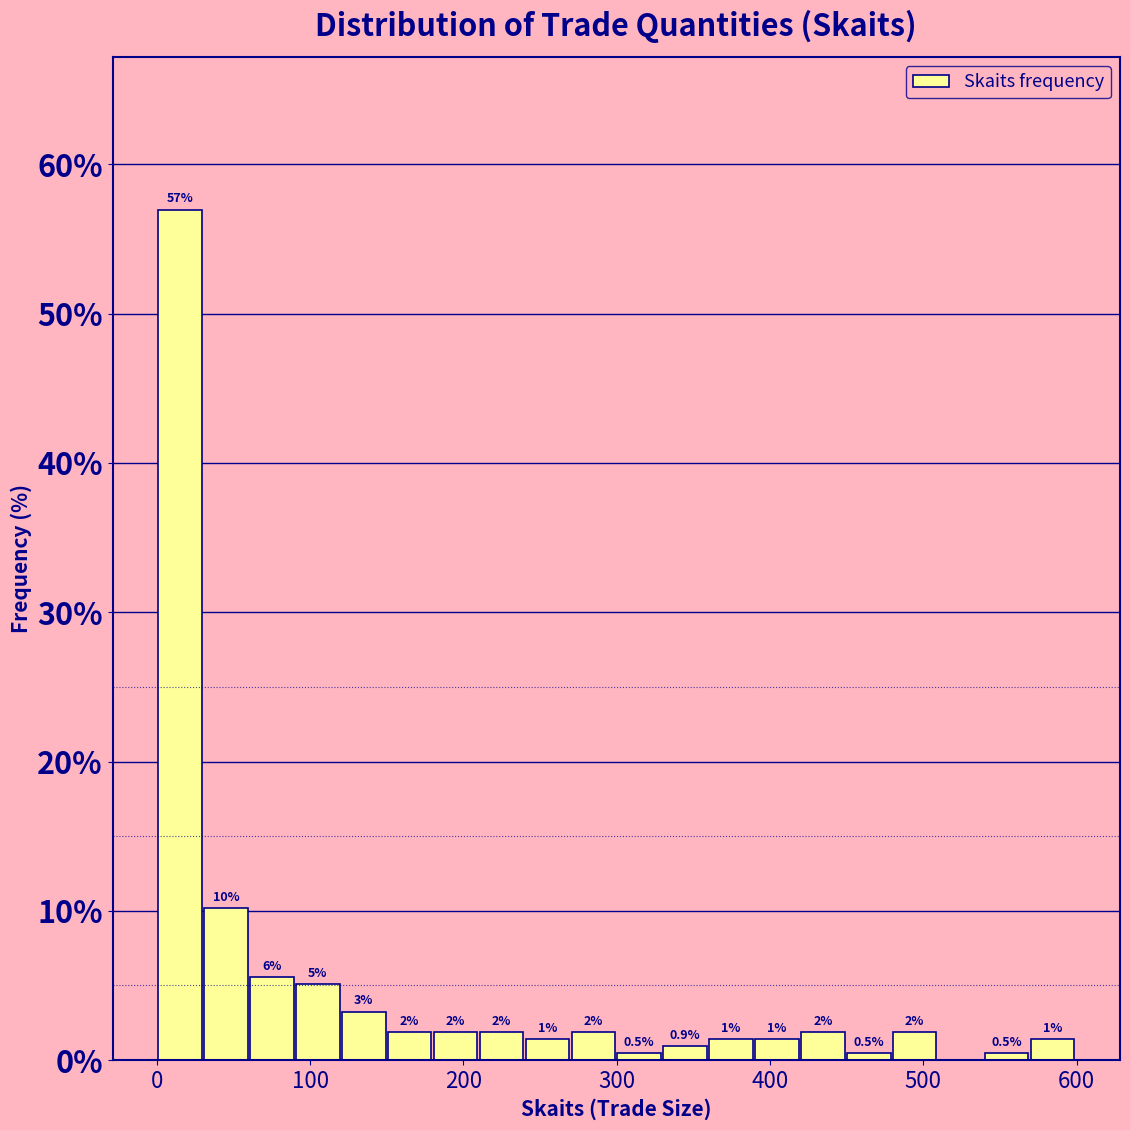

Around what value on the x-axis is the tallest bar? Give the approximate position of its centre, as read against the axis.

20